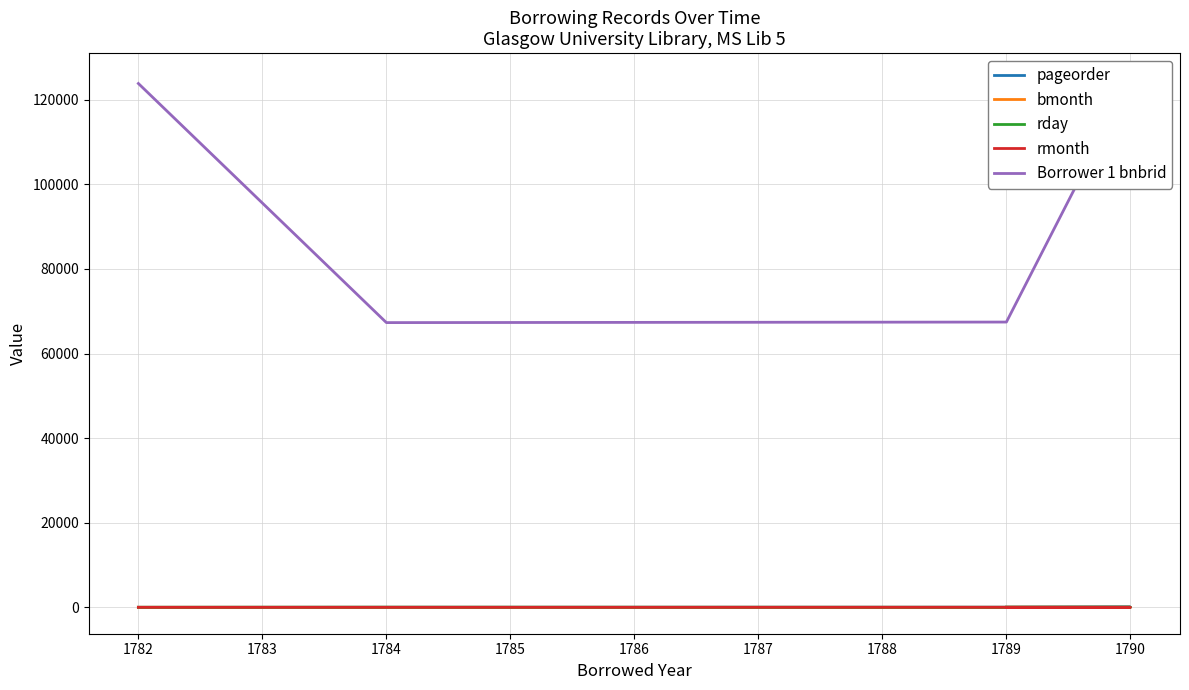

The value of rday at 1784 is 44. True or false?

False